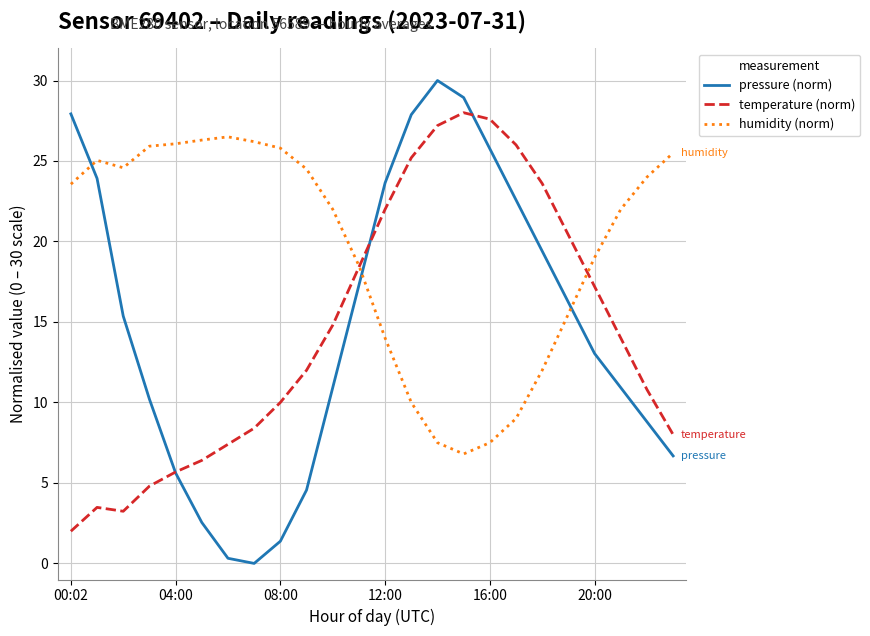

What is the maximum value shown in the chart?

30.0